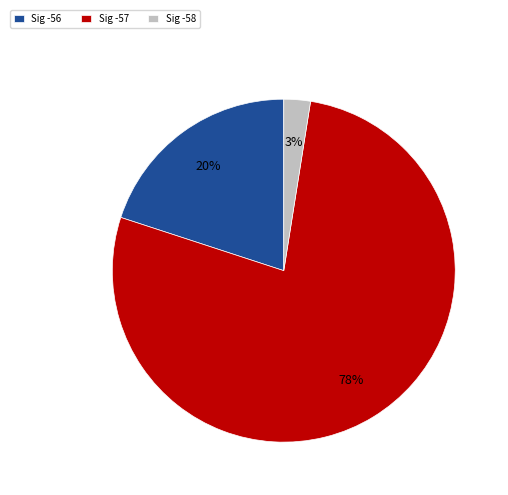

Is there a majority slice in this chart?

Yes